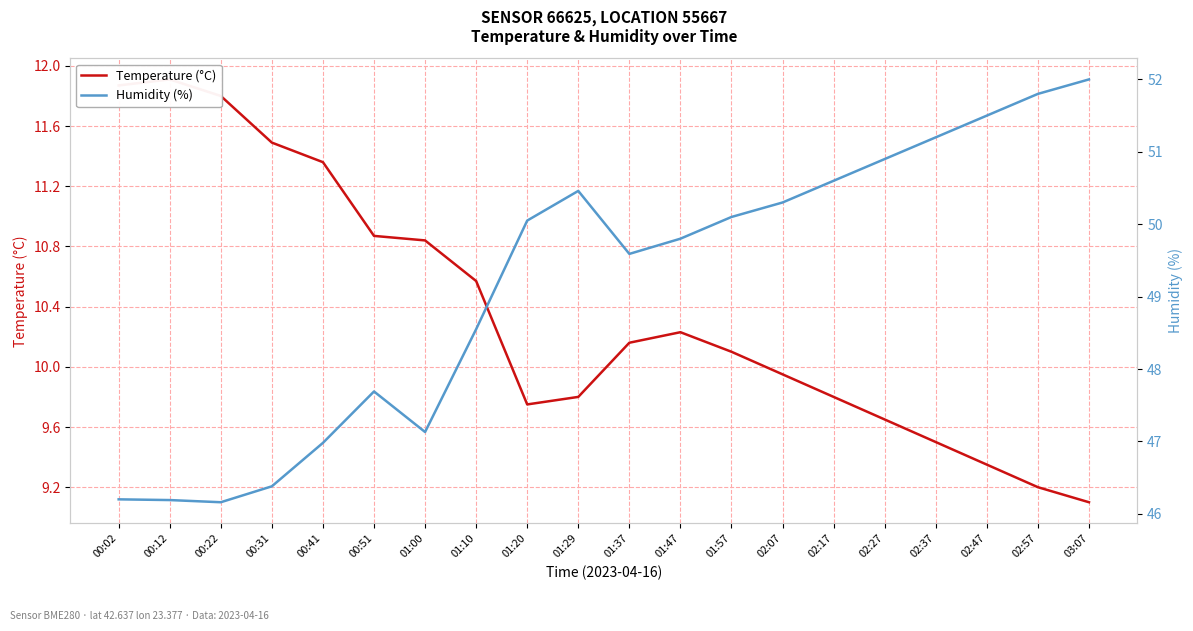

At which category does the chart reach its peak across all series?

03:07